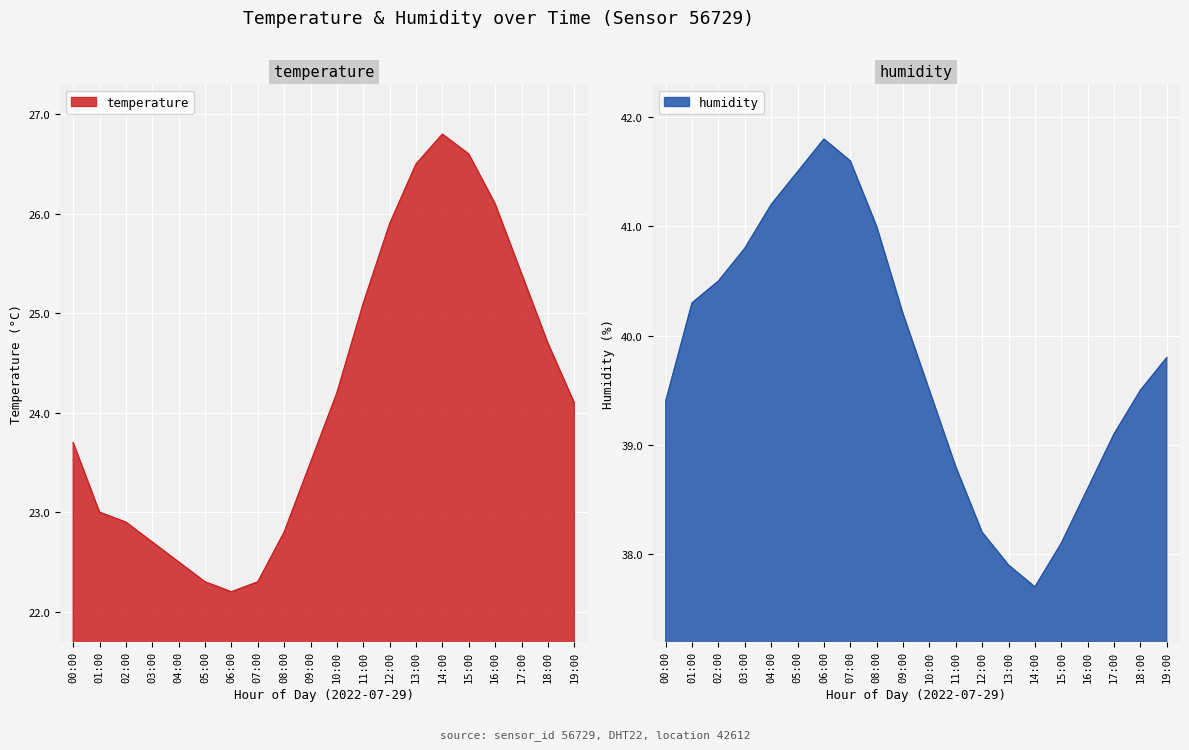

At how many categories does at least one series exceed 36?

20